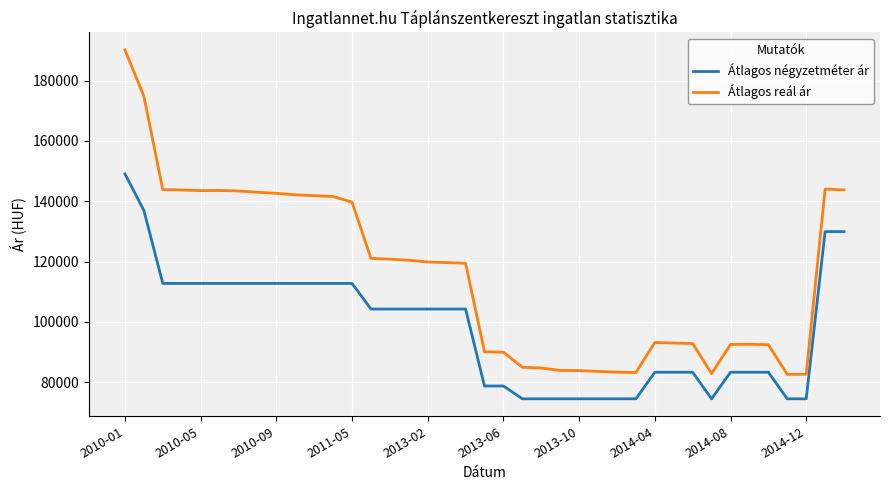

Which series has the largest total across all categories?

Átlagos reál ár